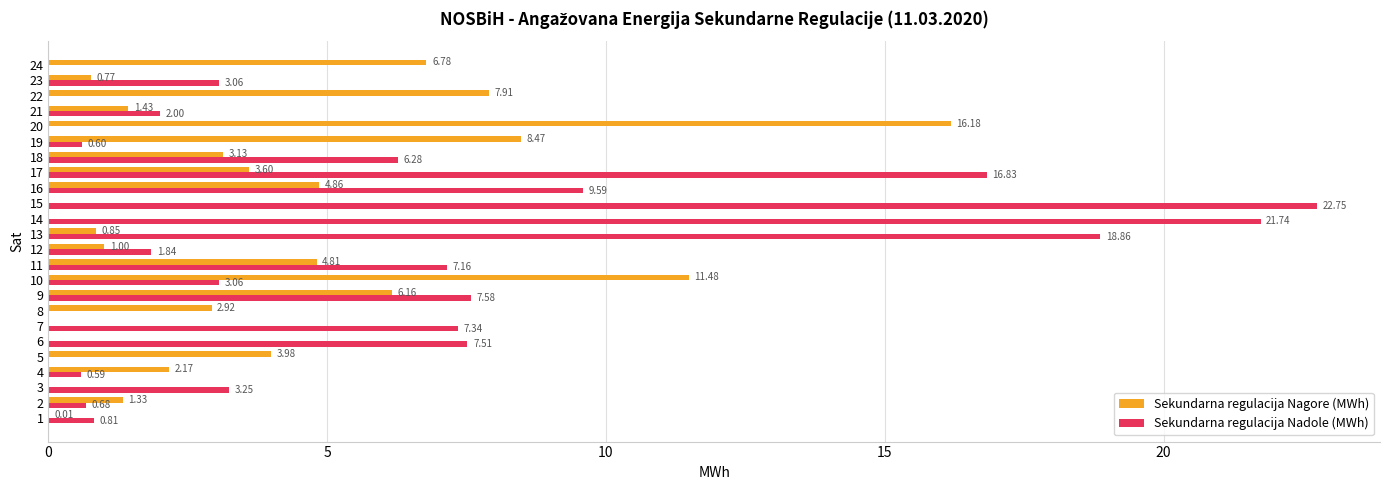

What is the total value across all series at 16?

14.4